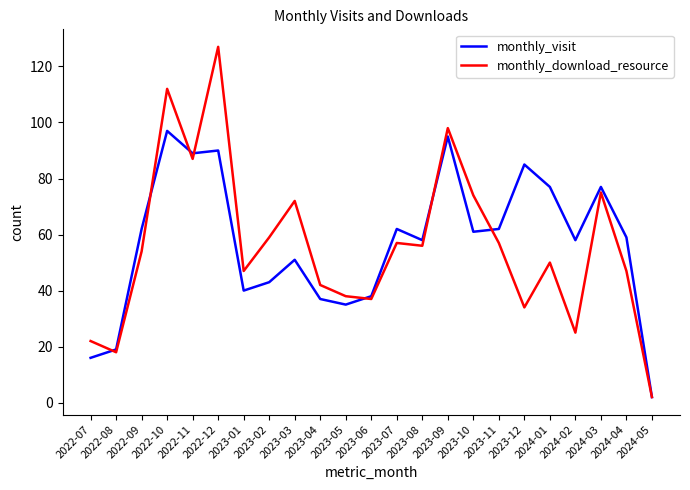

What is the minimum value for monthly_visit?

2